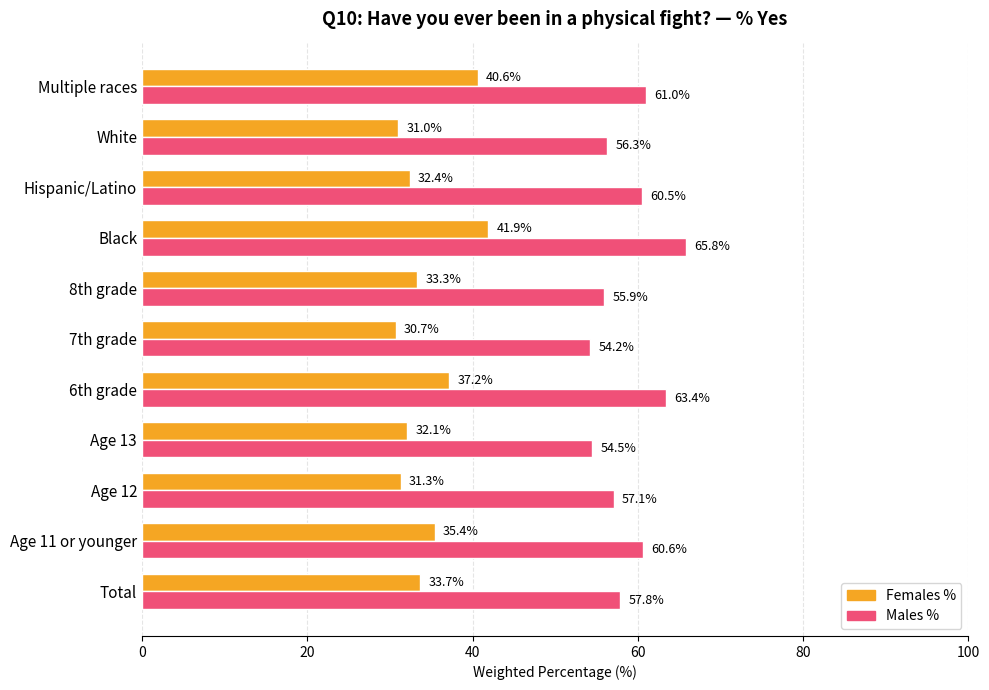

Rank the series by their average value, from highest to lowest.

Males %, Females %